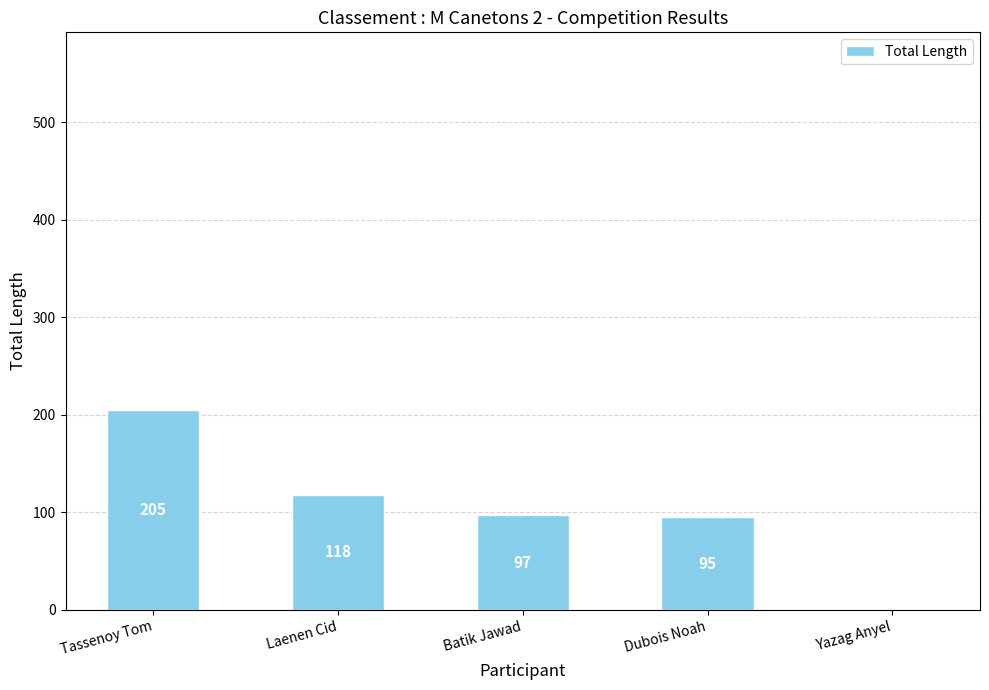

Reading right to left, extract all data points from this chart.

0	95	97	118	205